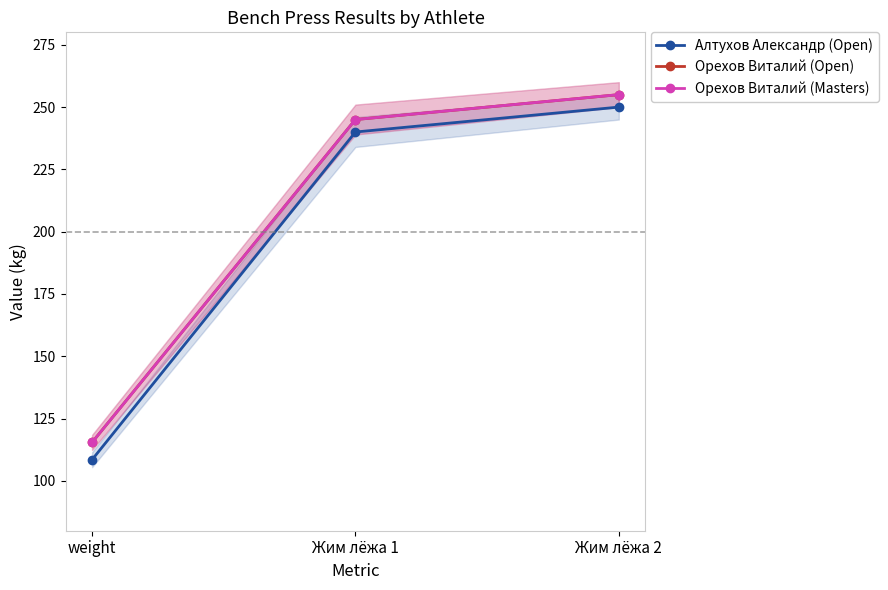

What is the value of the Орехов Виталий (Open) point at the 3rd from the left?

255.0